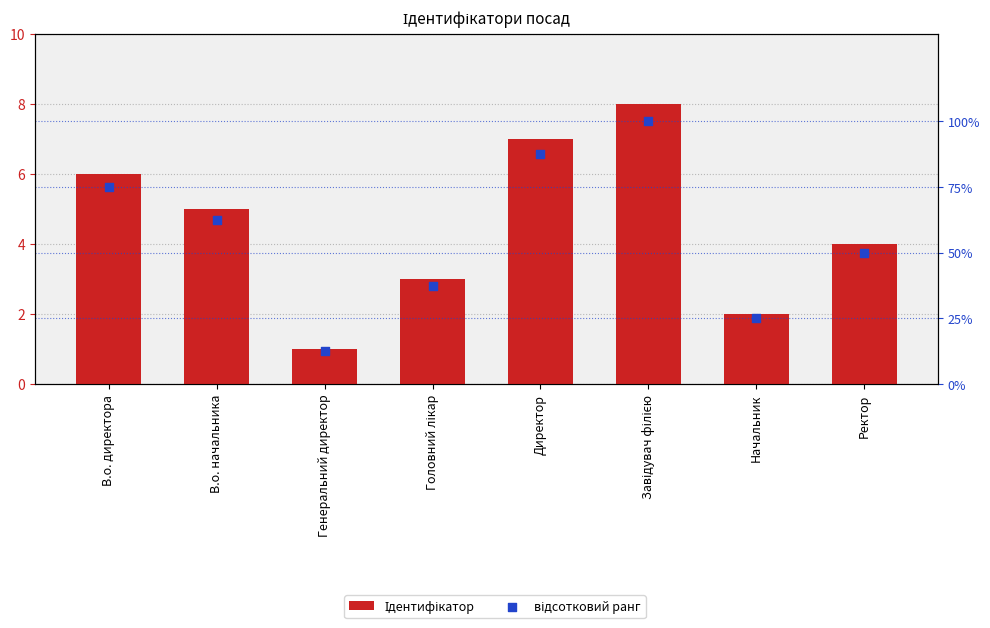

Which series reaches the maximum Y coordinate?

відсотковий ранг